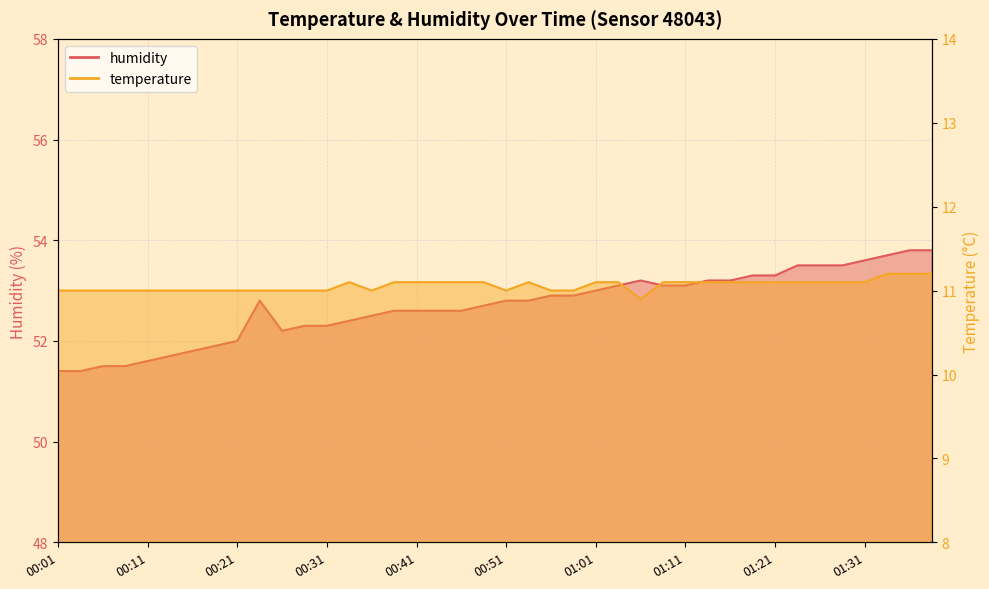

What is the difference between the maximum and minimum values in the temperature series?

0.3